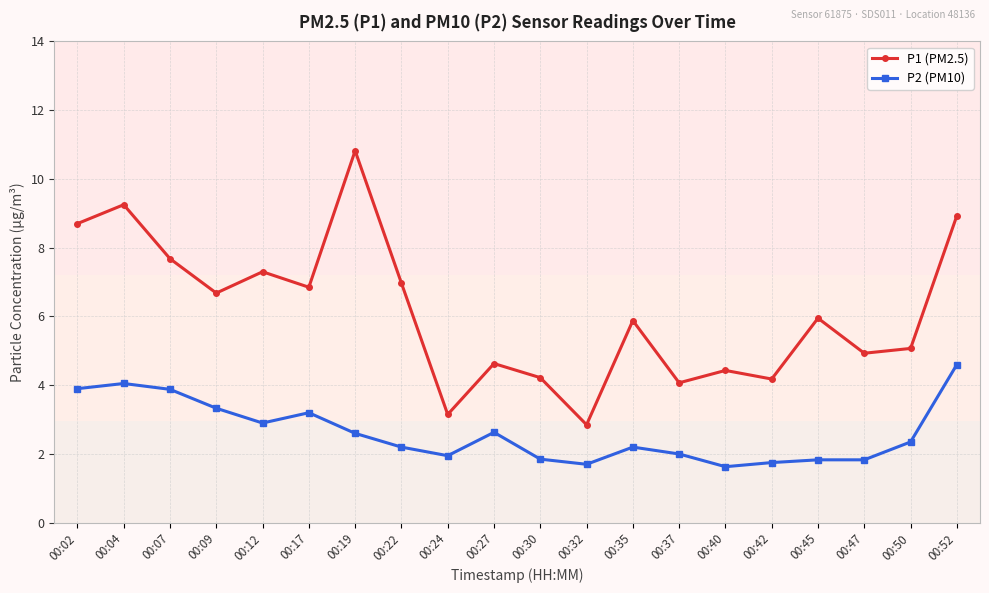

True or false: P1 (PM2.5) has more than 2 points higher than both neighbors.

True